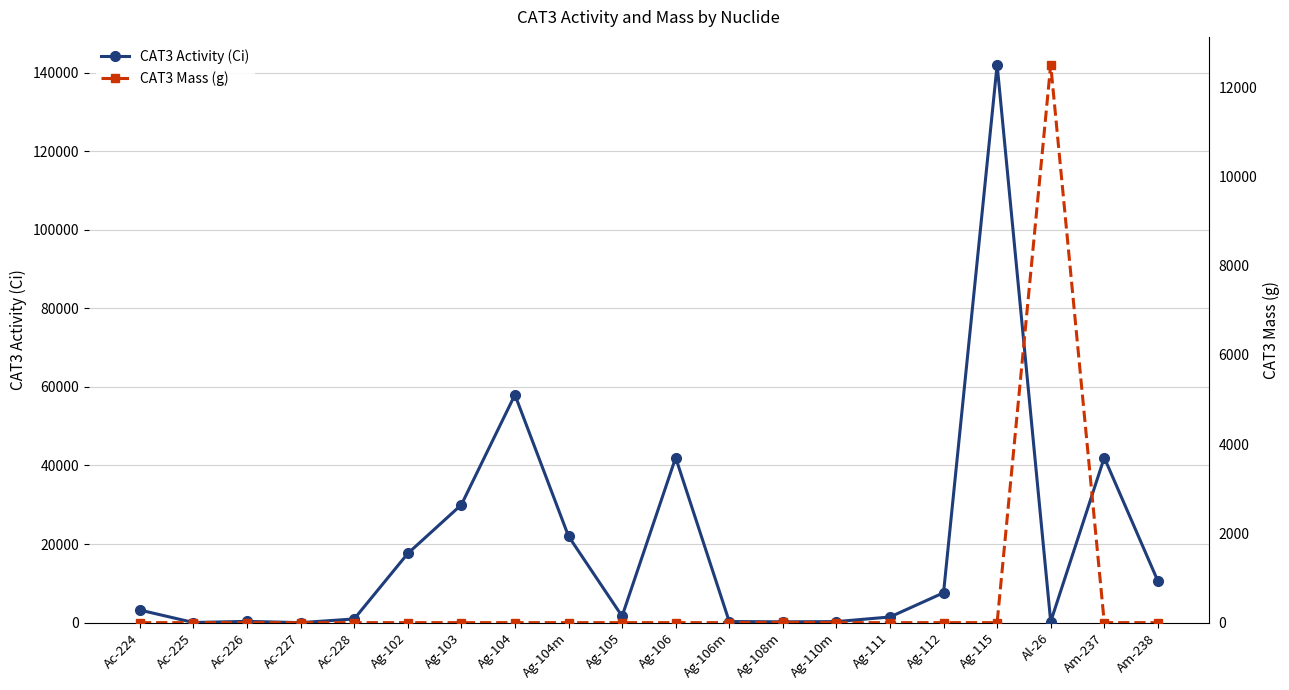

The CAT3 Mass (g) series shows 0.0 at Ag-103. True or false?

False